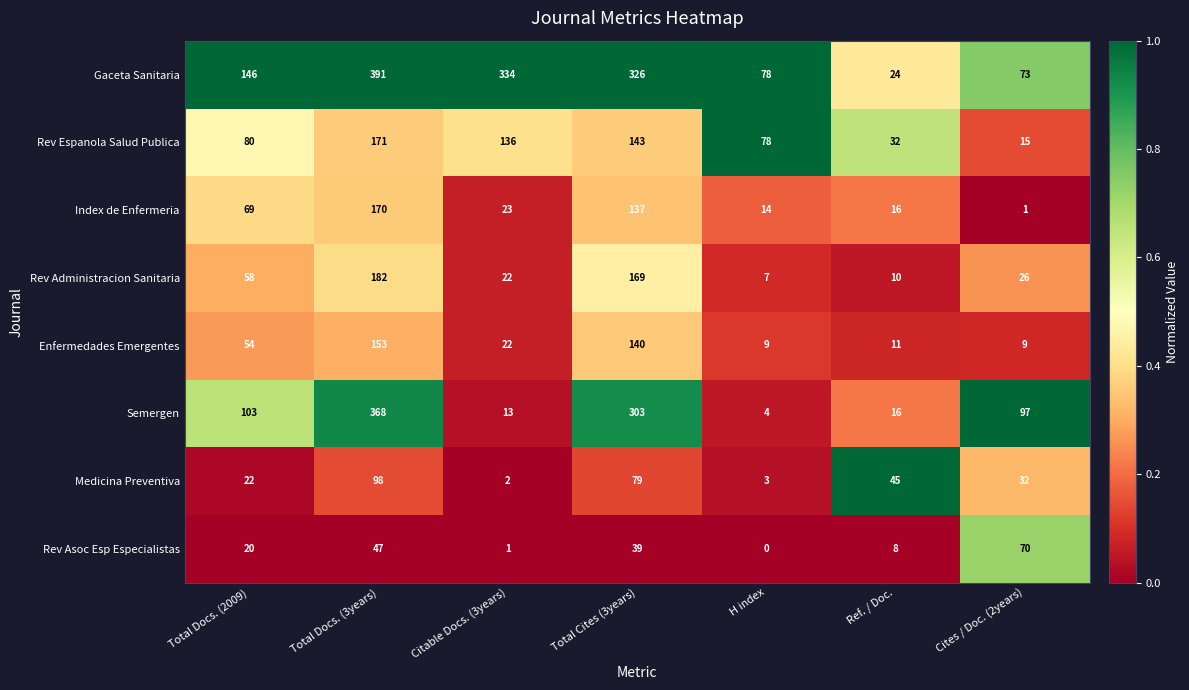

At which label does Semergen reach its peak?

Total Docs. (3years)